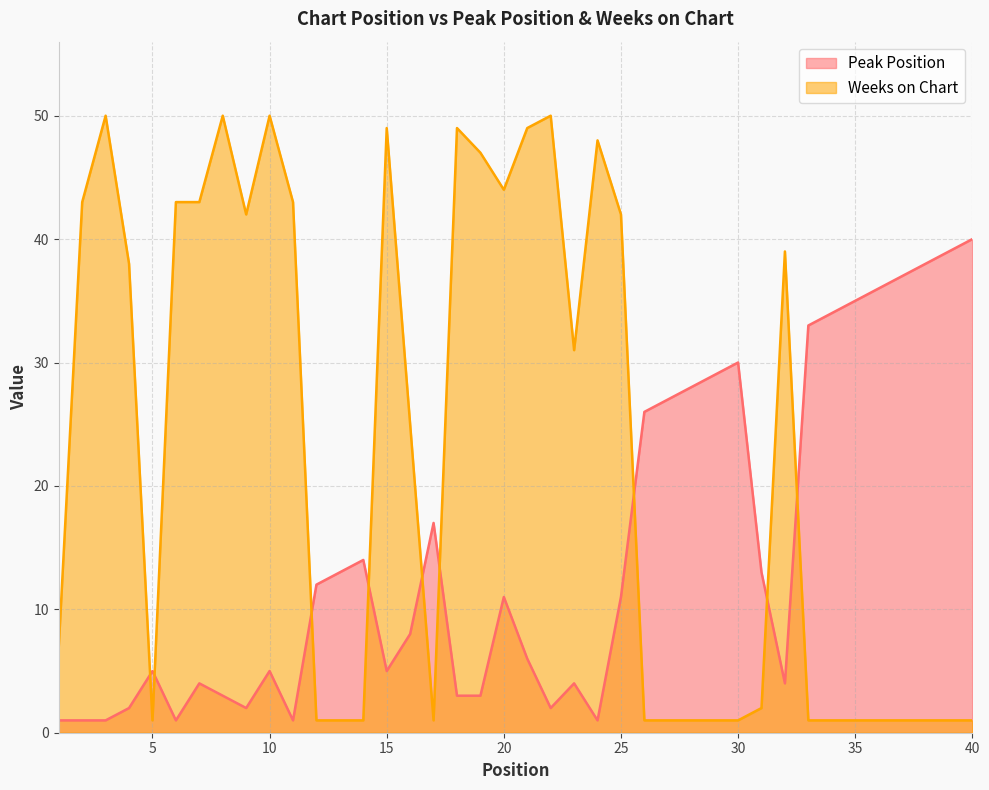

True or false: Peak Position has a value of 13 at 34.

False